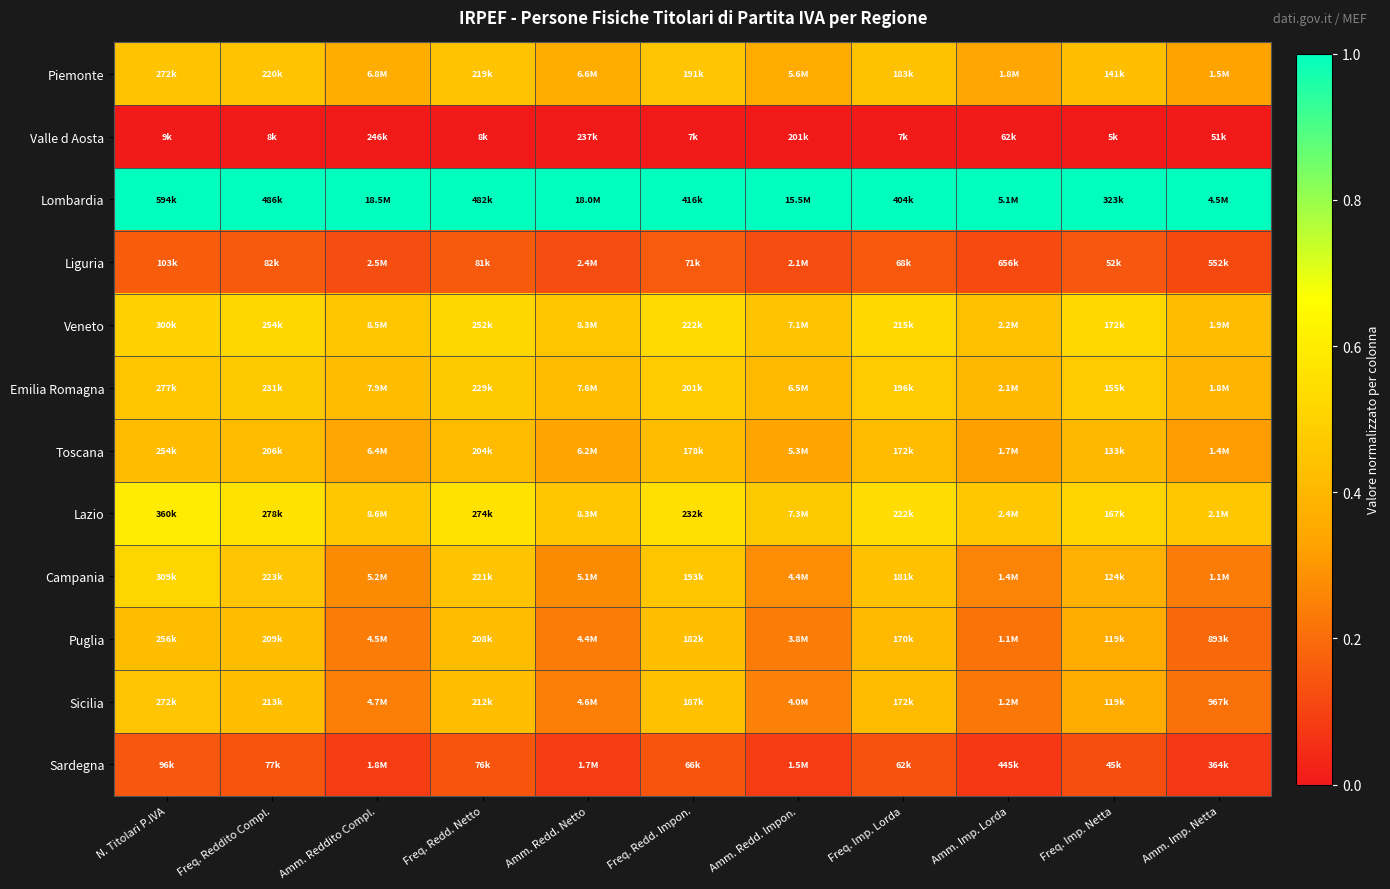

Which has a higher value, Amm. Redd. Netto or Freq. Redd. Netto?

Freq. Redd. Netto